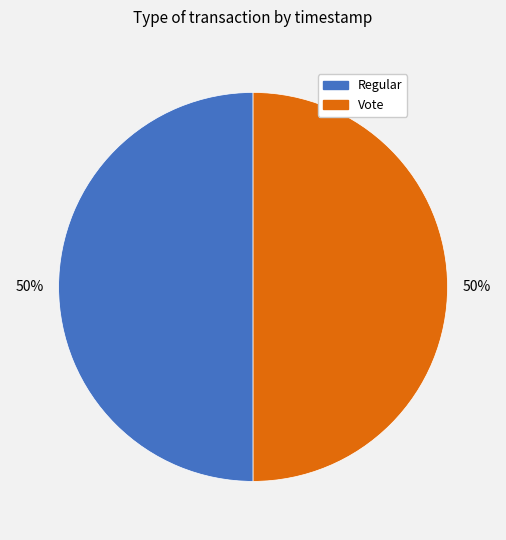

To the nearest percent, what percentage of the pie is Regular?

50%